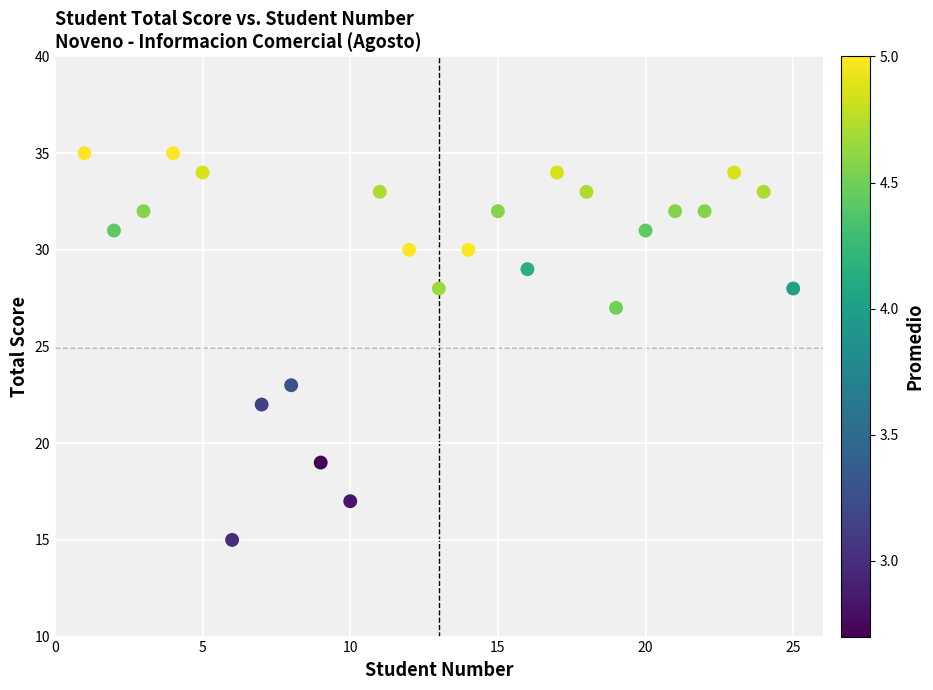

What is the range of Y values (max minus min)?

20